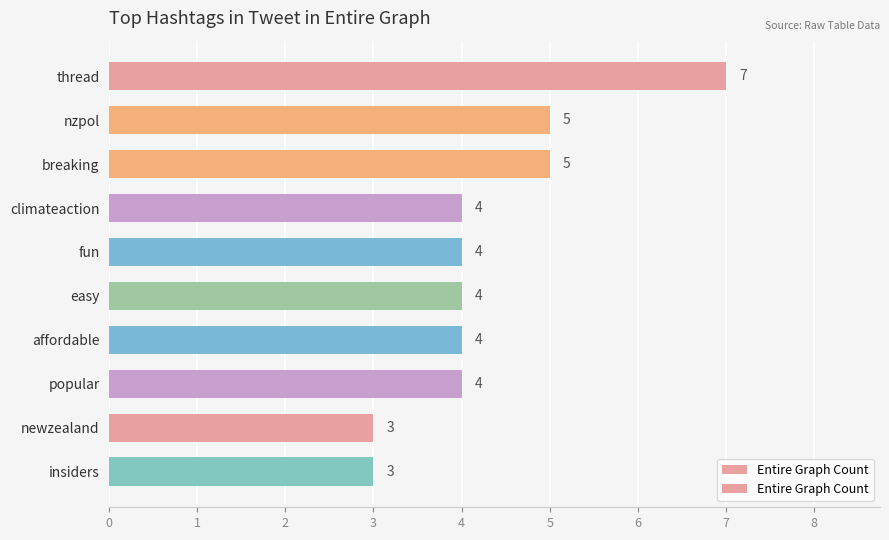

Are the bars grouped side by side (vs. stacked)?

No